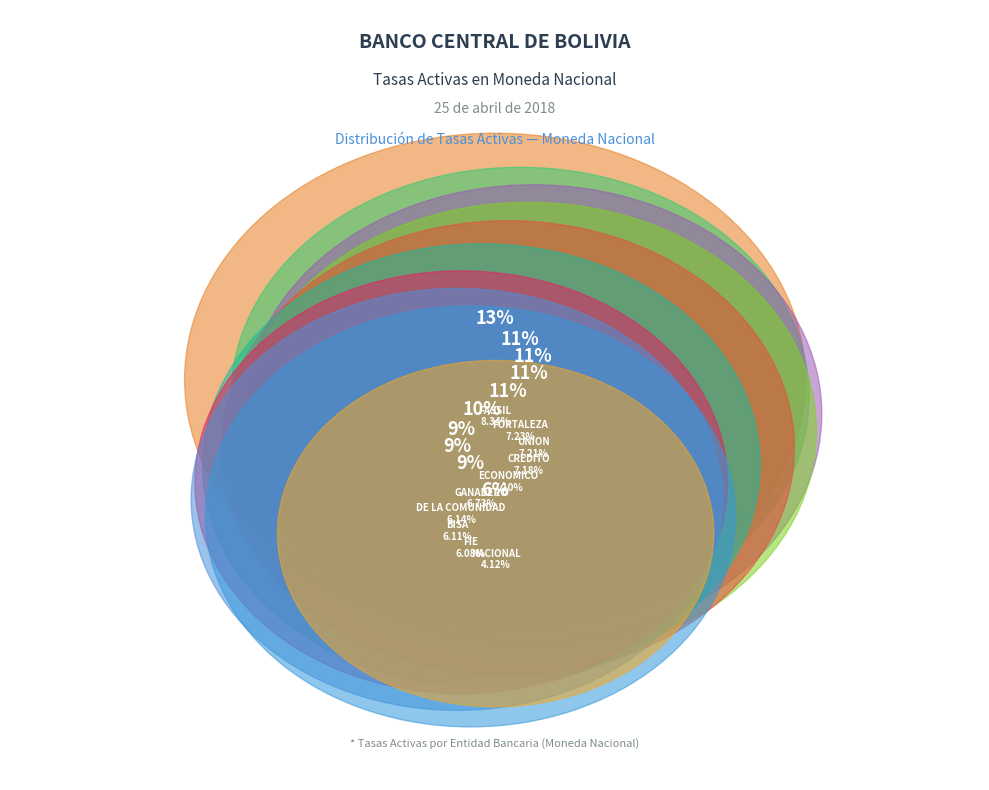

Is there a majority slice in this chart?

No